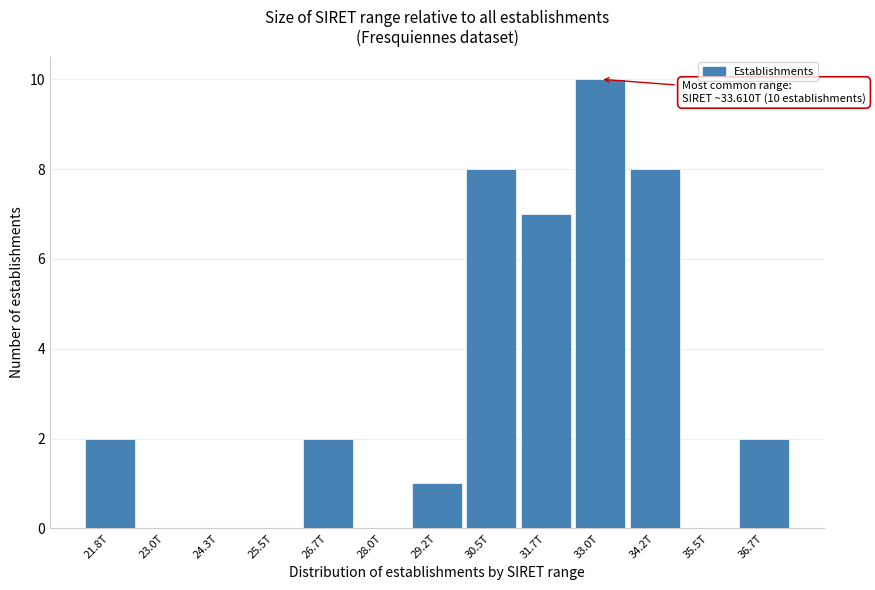

Reading right to left, list all the values displayed in this chart.

36.7T=2	35.5T=0	34.2T=8	33.0T=10	31.7T=7	30.5T=8	29.2T=1	28.0T=0	26.7T=2	25.5T=0	24.3T=0	23.0T=0	21.8T=2